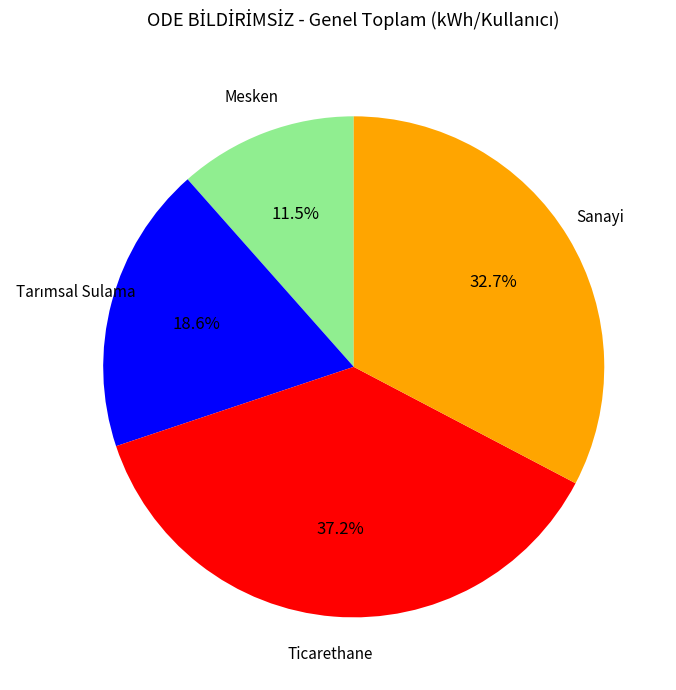

Is there any slice that represents more than half of the pie?

No